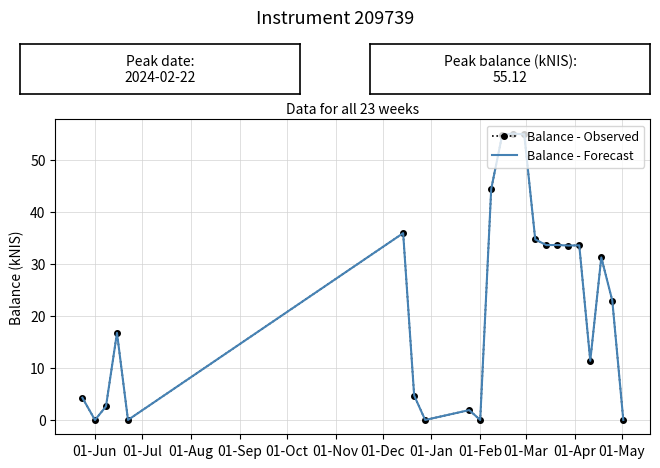

Which series has the widest spread of values?

Balance - Observed